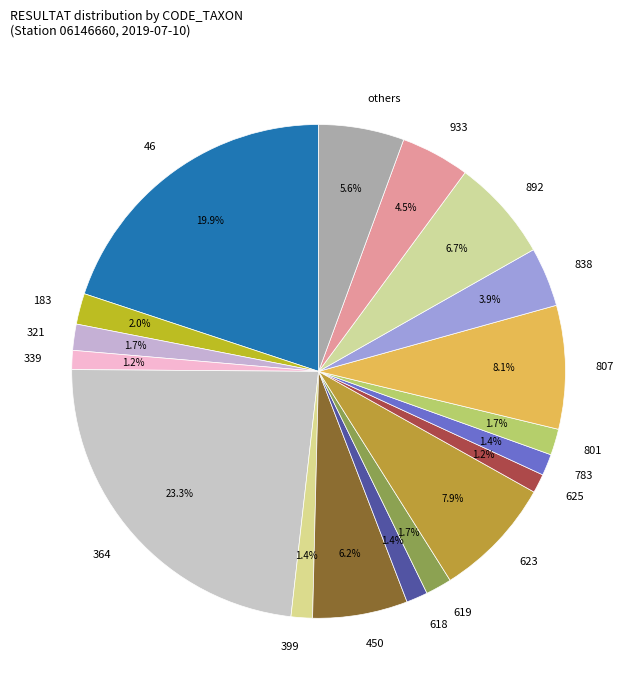

Combined, do 623 and 450 account for over 50%?

No